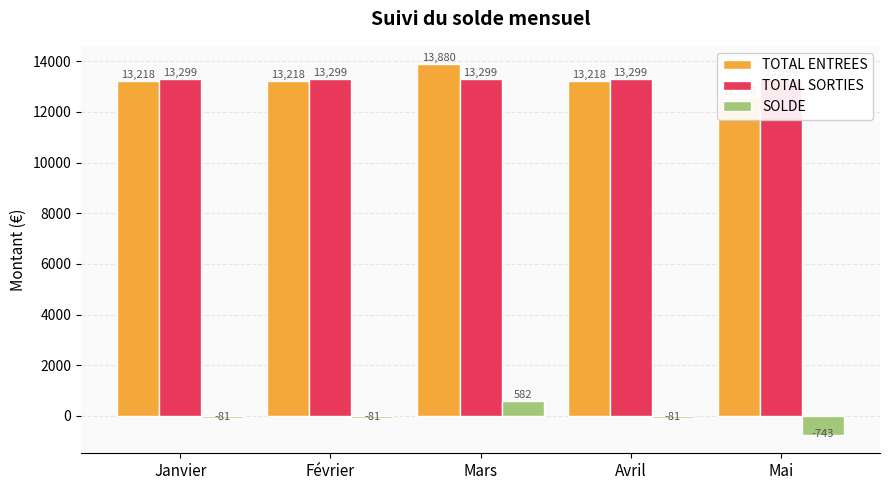

Between Janvier and Février, which series saw the biggest shift?

TOTAL ENTREES